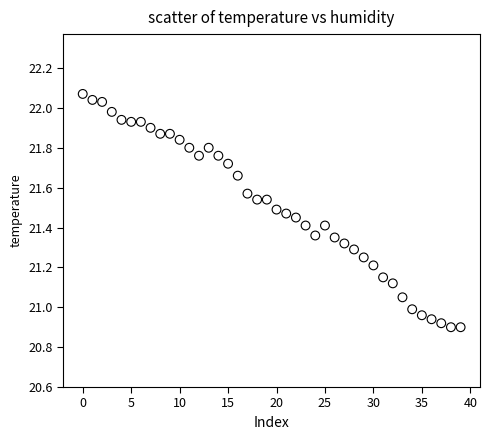

What is the range of Y values (max minus min)?

1.2